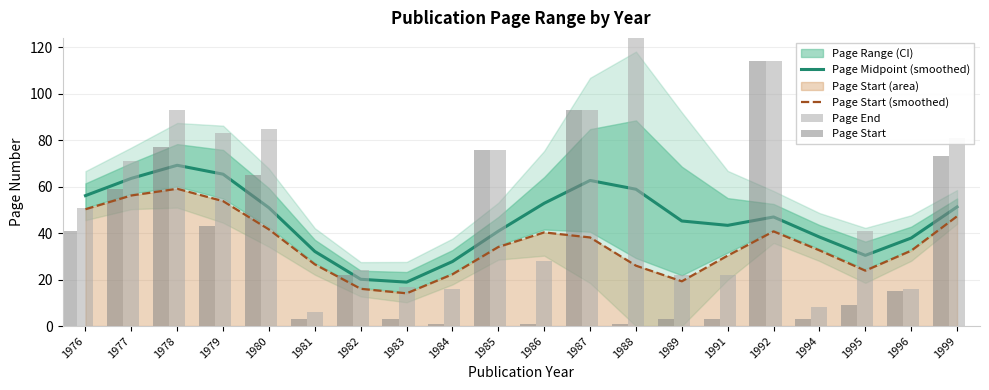

What is the value of the Page End bar at the 17th from the left?

8.0